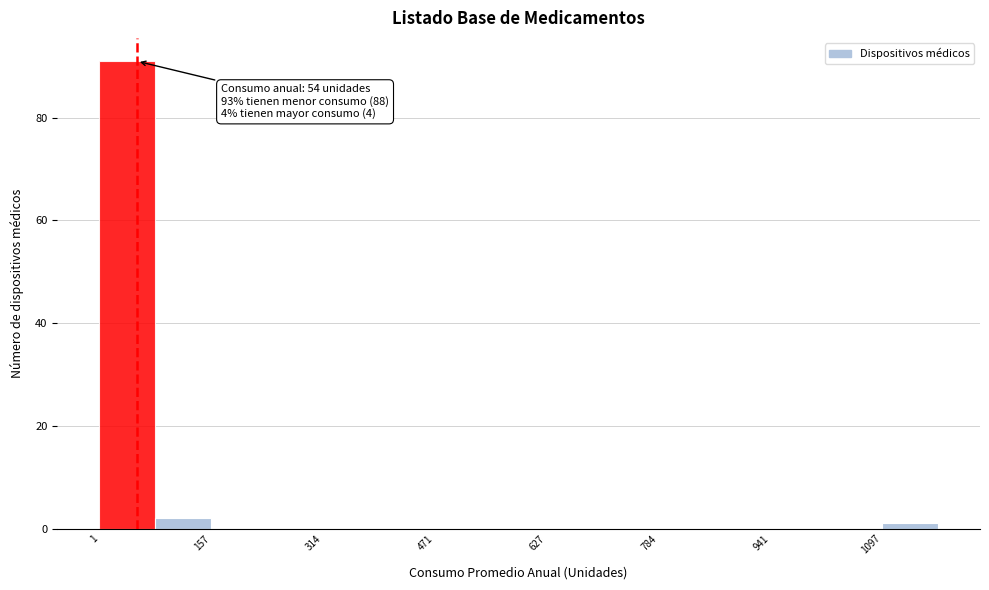

Read against the x-axis, roughly where is the centre of the tallest bar?

40